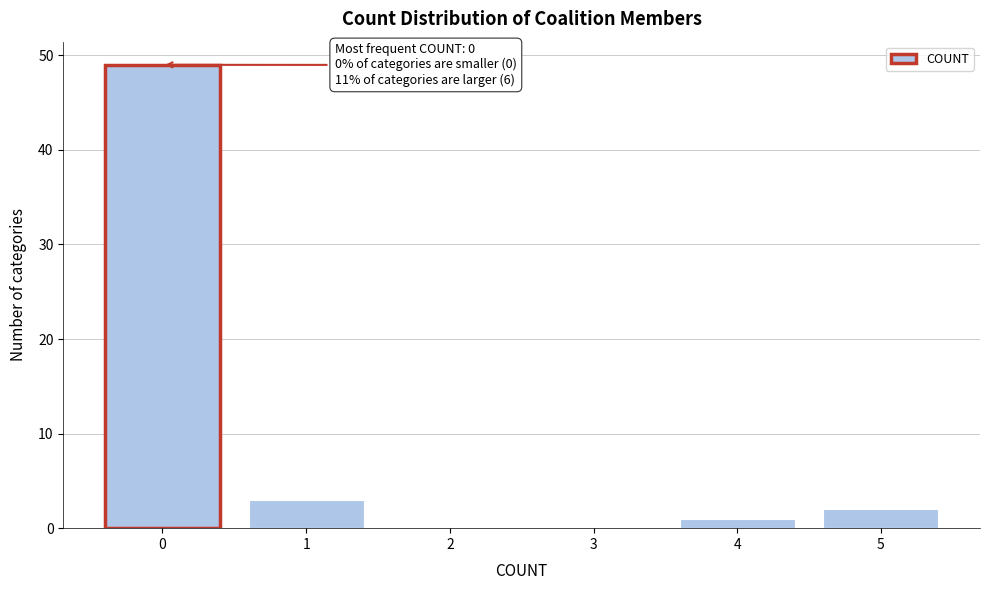

Reading left to right, list all the values displayed in this chart.

0=49	1=3	2=0	3=0	4=1	5=2